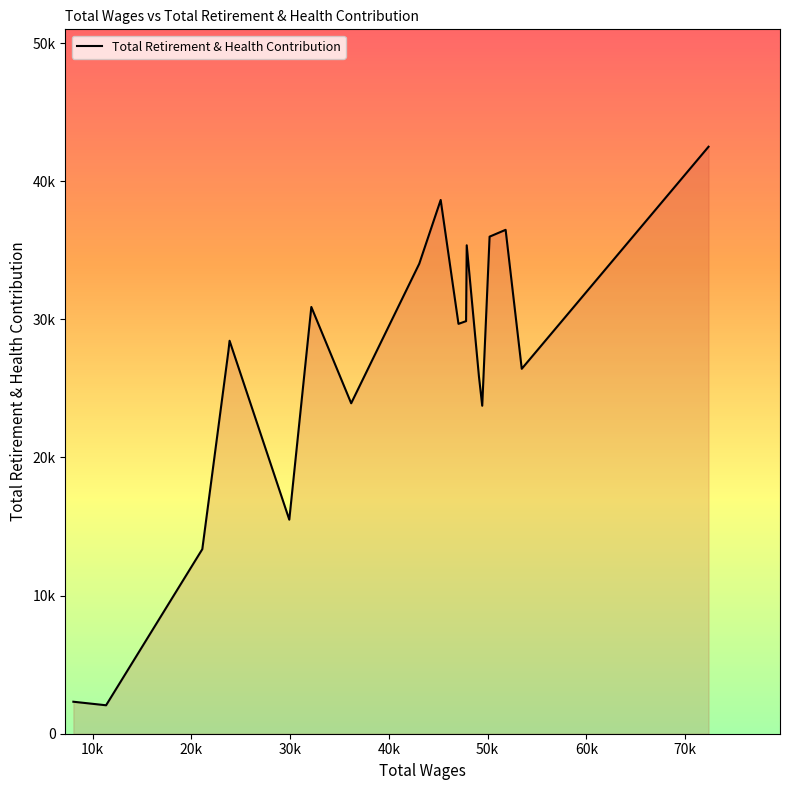

Does the chart display data point markers on the line(s)?

No